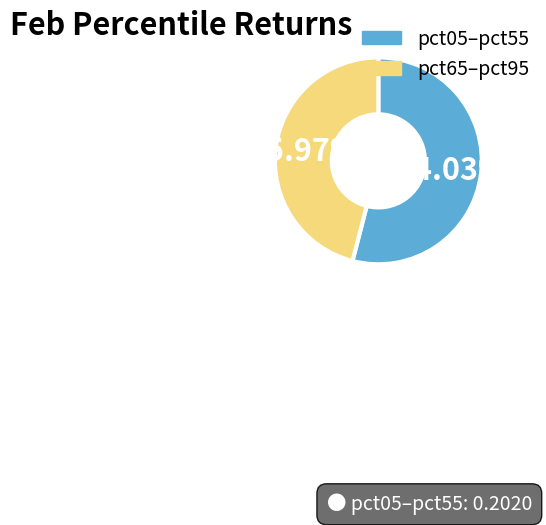

What is the ratio of the value at pct65–pct95 to the value at pct05–pct55?

0.9